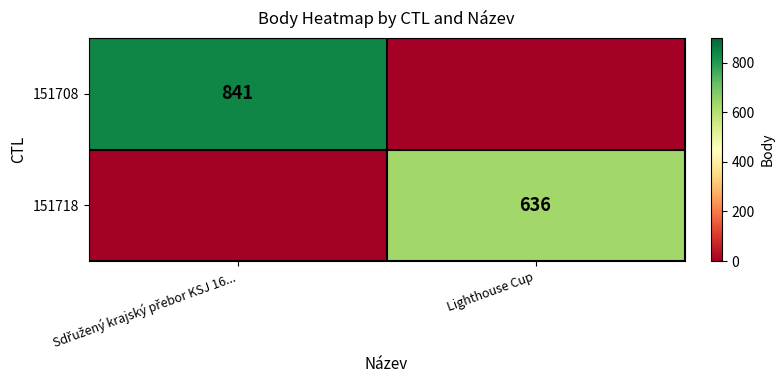

The 151718 series shows 146 at Lighthouse Cup. True or false?

False